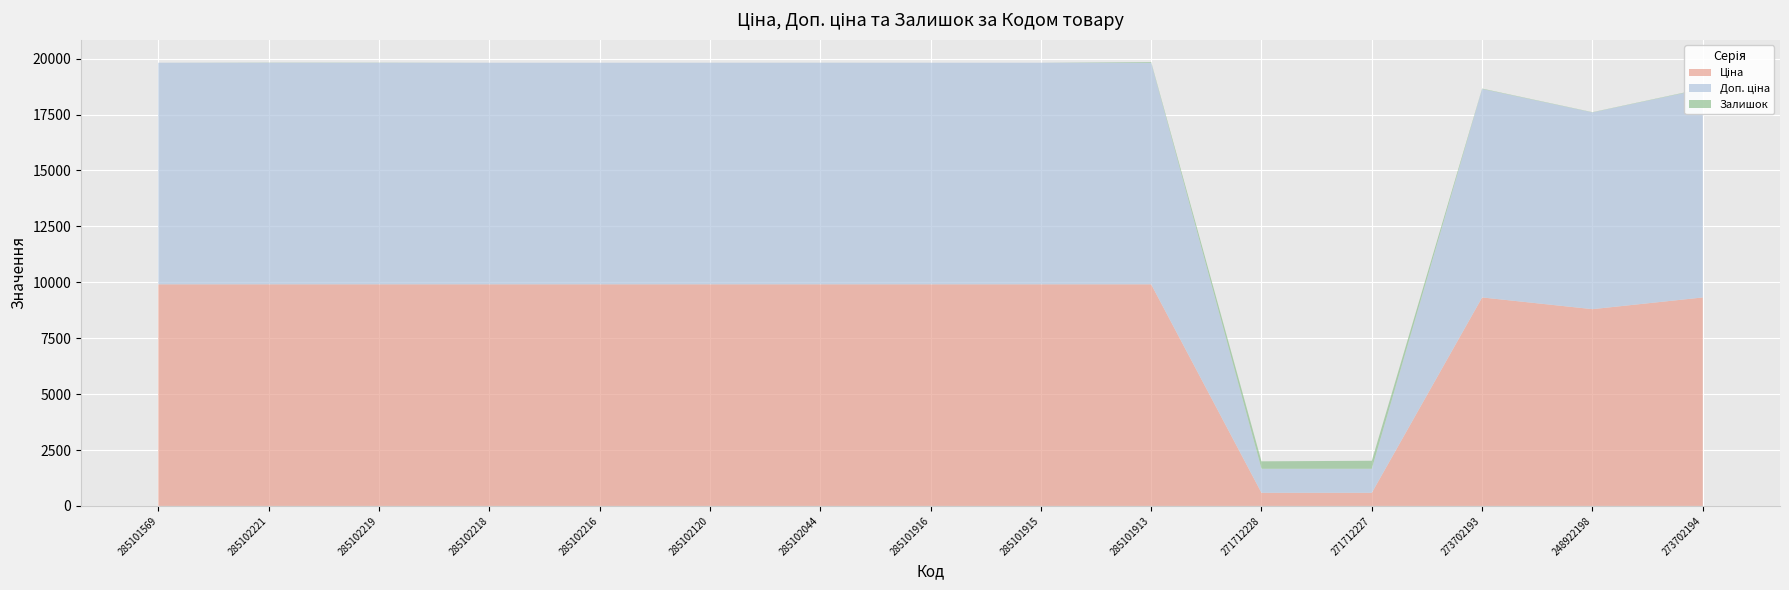

Reading right to left, extract all data points from this chart.

Ціна: 9321.4	8797.6	9321.4	586.0	586.0	9908.5	9908.5	9908.5	9908.5	9908.5	9908.5	9908.5	9908.5	9908.5	9908.5
Доп. ціна: 9321.4	8797.6	9321.4	1074.5	1074.5	9908.5	9908.5	9908.5	9908.5	9908.5	9908.5	9908.5	9908.5	9908.5	9908.5
Залишок: 18.0	11.0	19.0	359.0	333.0	33.0	0.0	0.0	1.0	0.0	0.0	0.0	7.0	8.0	0.0